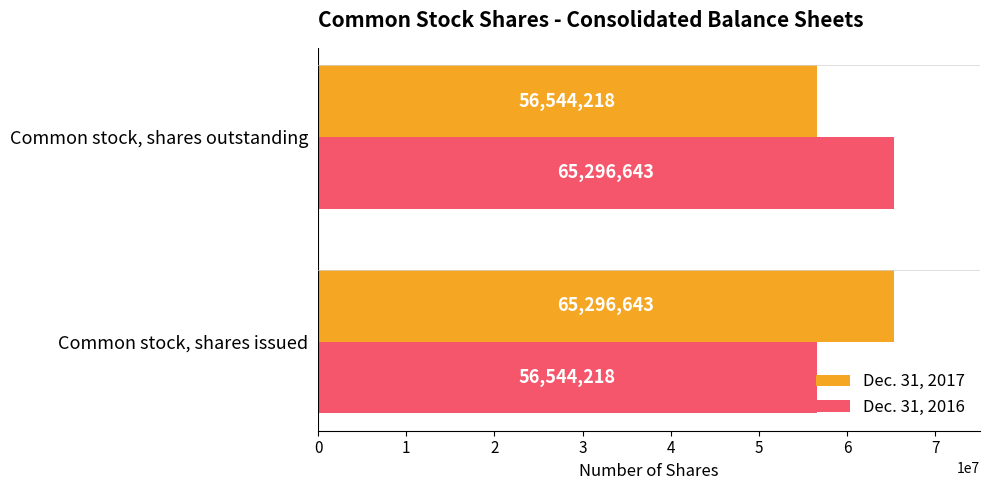

Is the value of Dec. 31, 2016 at Common stock, shares issued greater than the value of Dec. 31, 2017 at Common stock, shares issued?

No